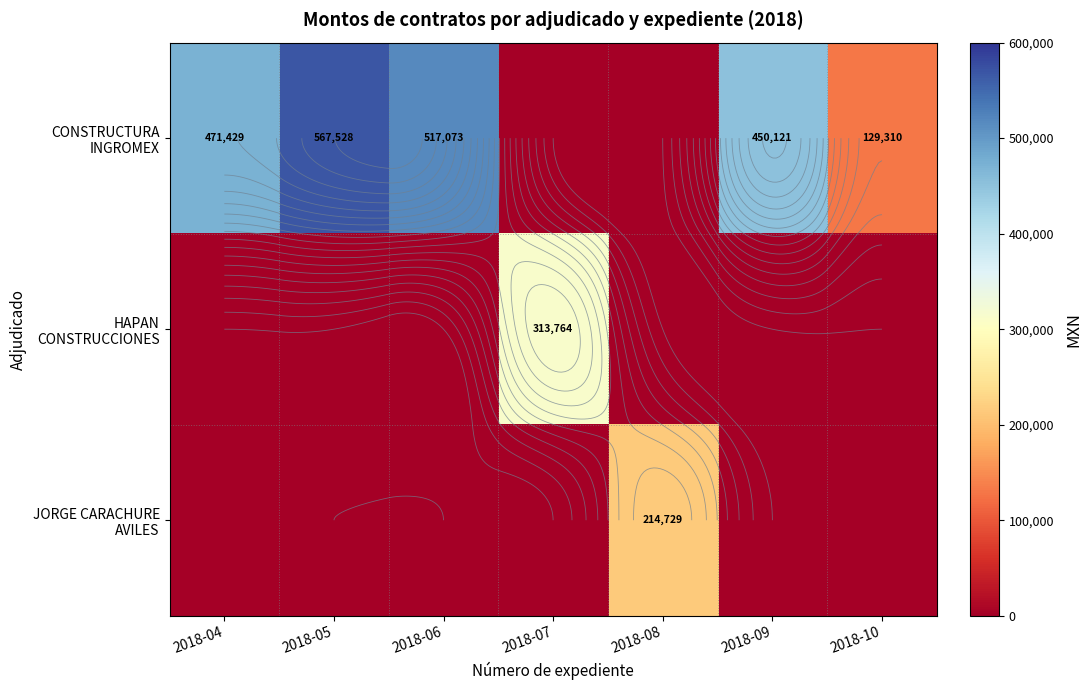

Is it true that HAPAN CONSTRUCCIONES equals 217542.0 at 2018-04?

False